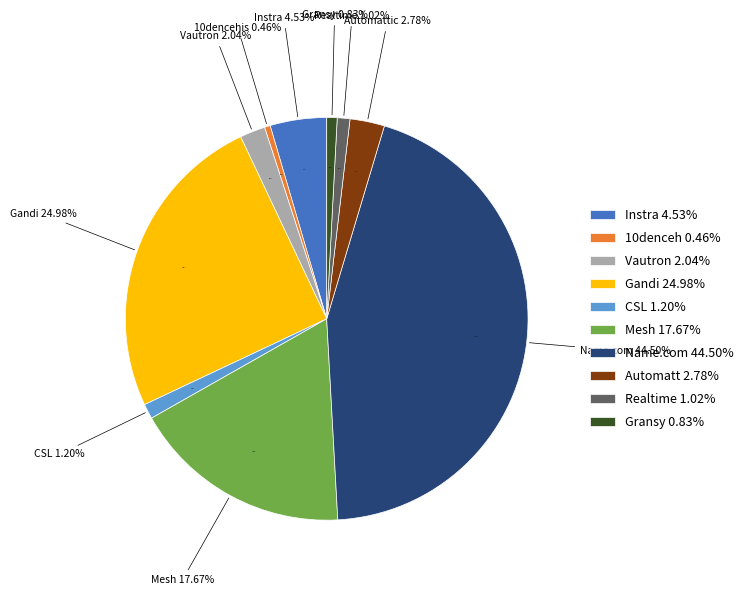

How many segments does this pie chart have?

10